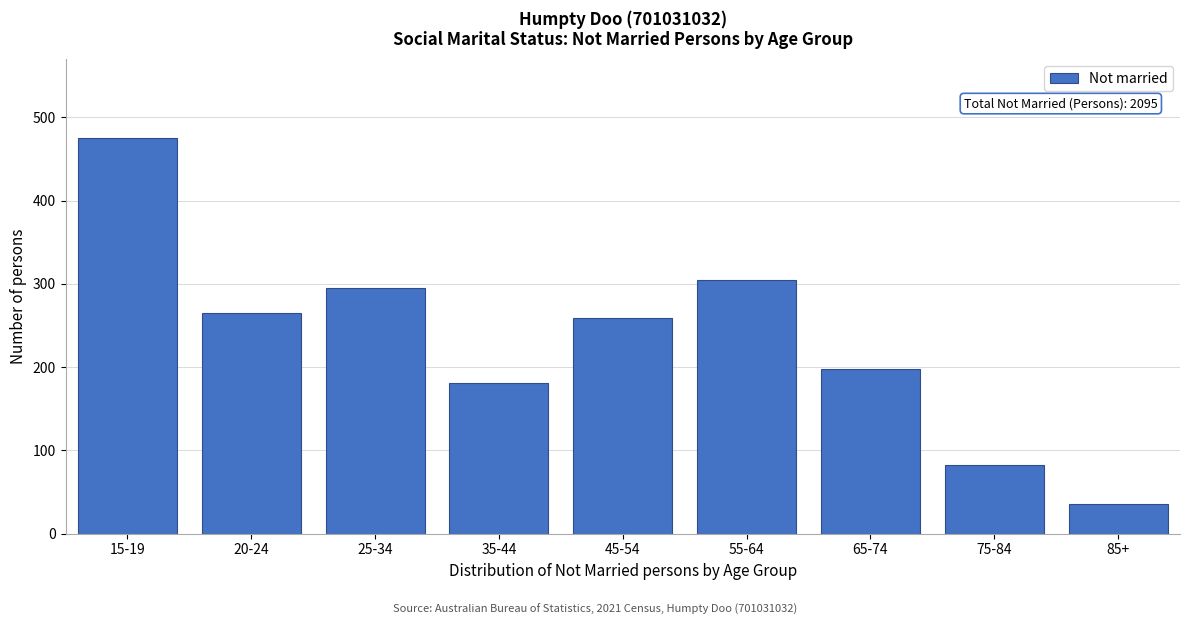

Reading left to right, list all the values displayed in this chart.

15-19=475	20-24=265	25-34=295	35-44=181	45-54=259	55-64=305	65-74=198	75-84=82	85+=35